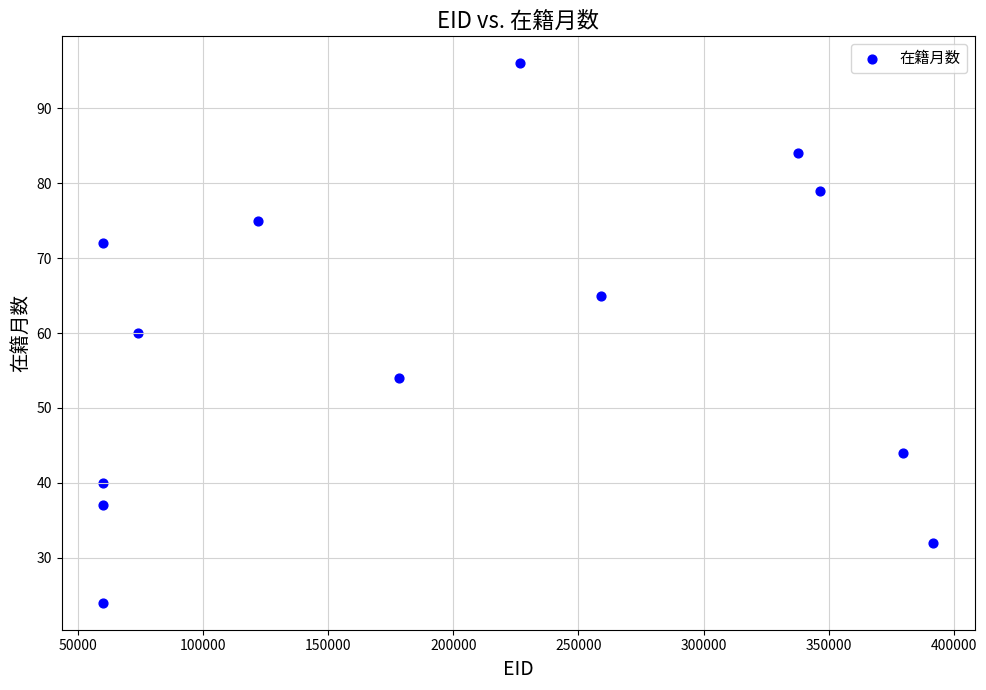

What is the range of X values (max minus min)?

331748